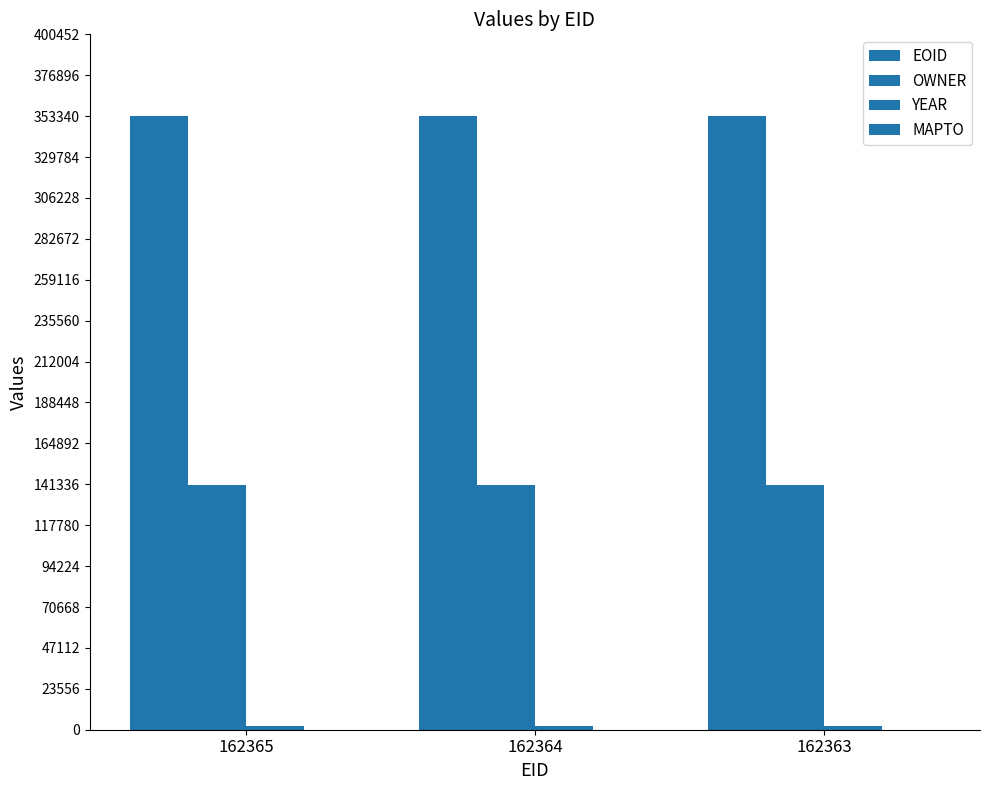

What is the value of the OWNER bar at the 1st from the left?

140717